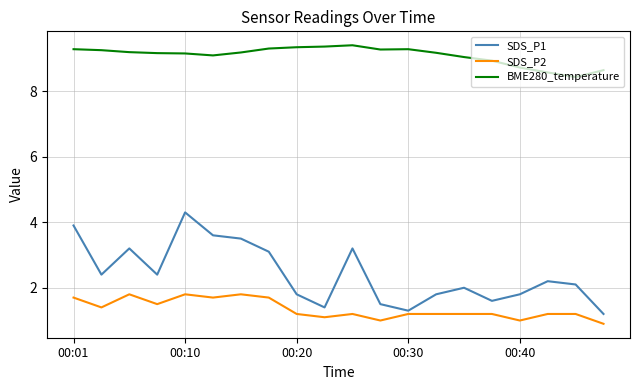

True or false: BME280_temperature and SDS_P1 intersect in this chart.

False